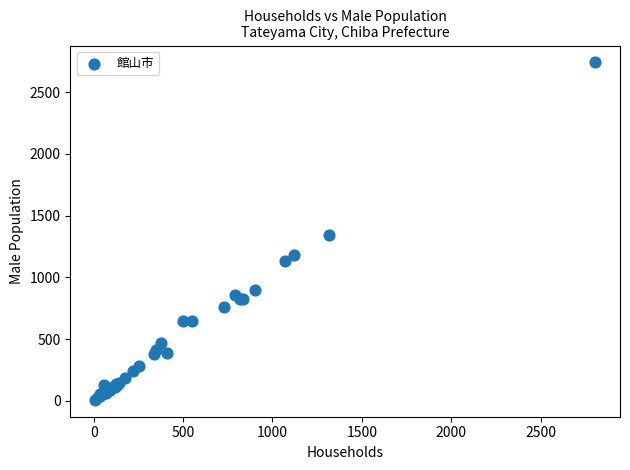

What Y value in the scatter plot is closest to 1374?

1342